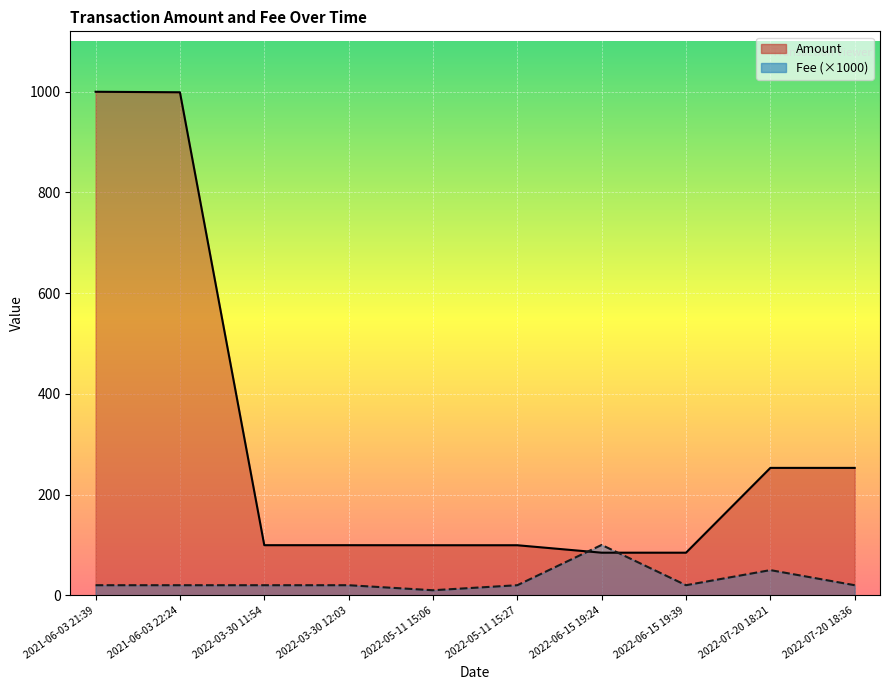

What is the sum of the Fee values at 2022-06-15 19:39 and 2022-05-11 15:27?

40.0